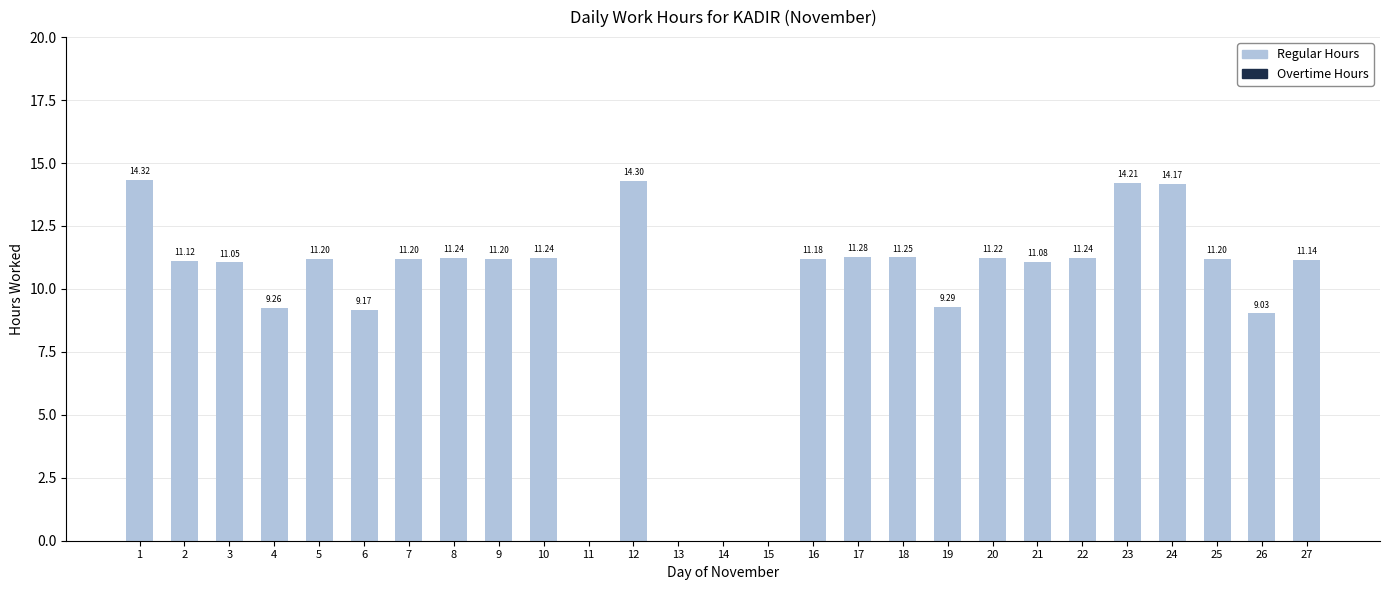

Between 9 and 20, which is larger?

20